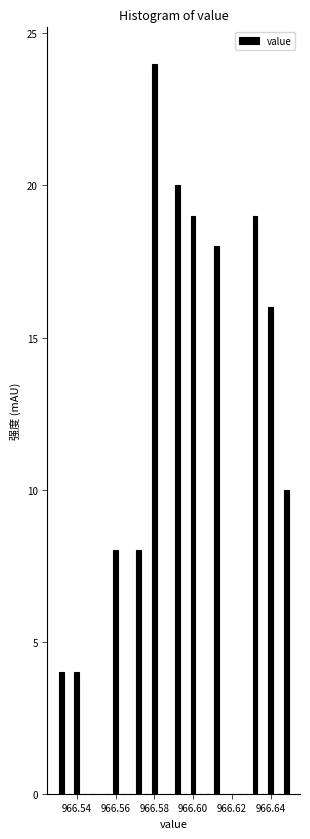

Read against the x-axis, roughly where is the centre of the tallest bar?

966.580